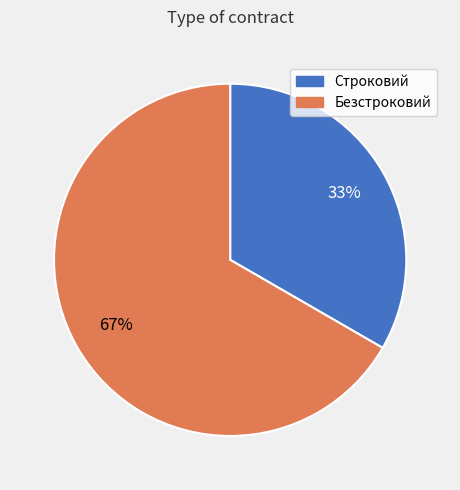

To the nearest percent, what is the combined percentage of Строковий and Безстроковий?

100%